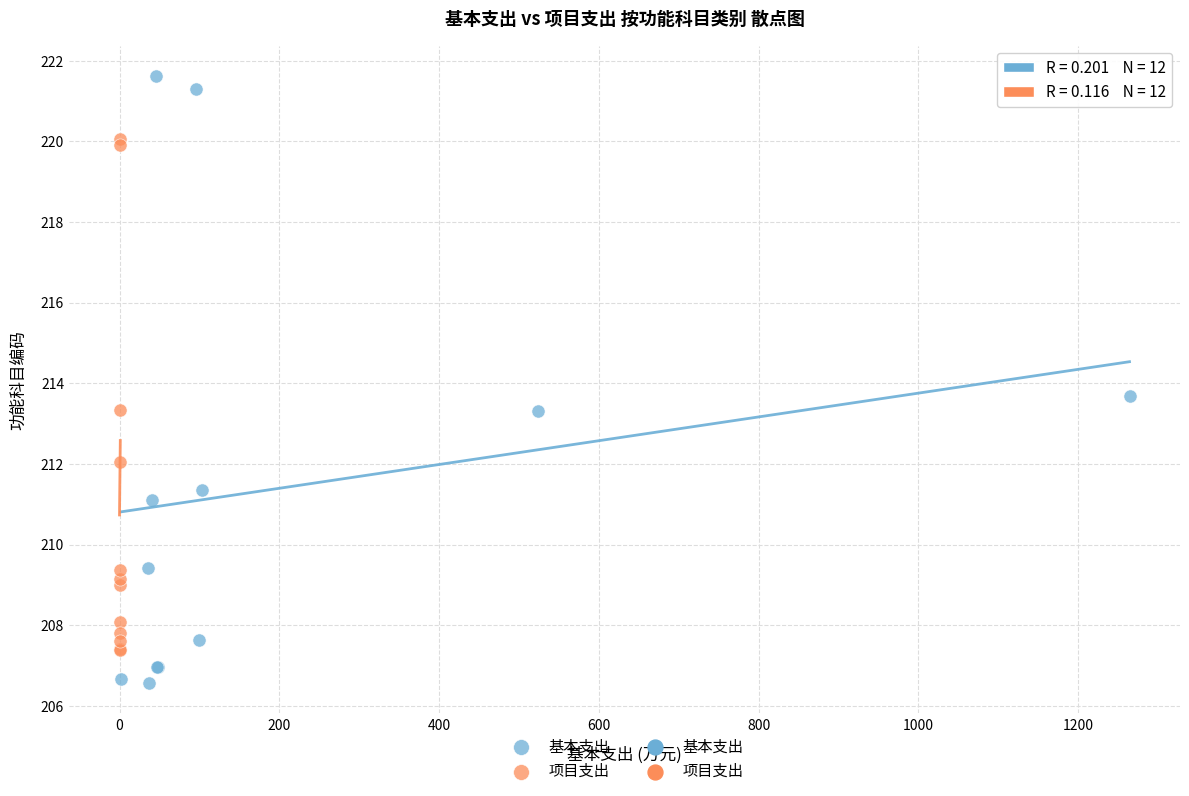

Which series has the widest spread of Y values?

基本支出